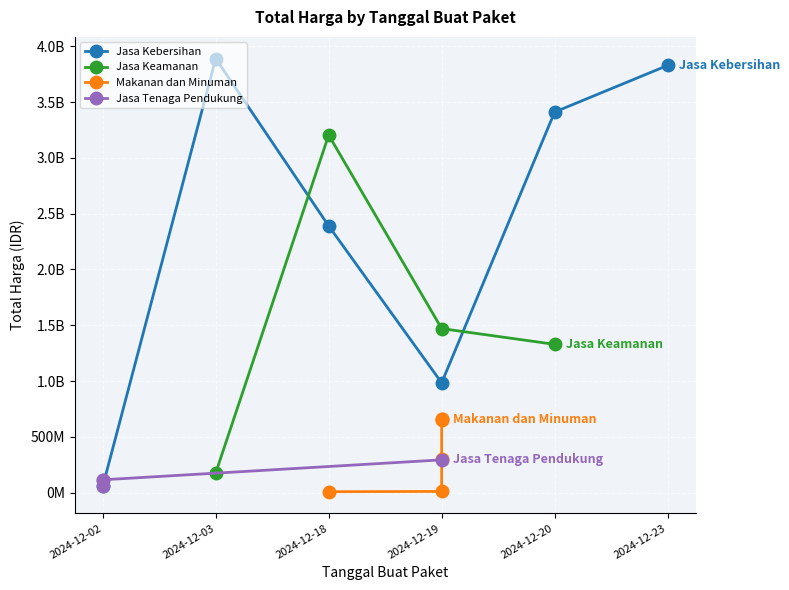

Does the chart display data point markers on the line(s)?

Yes